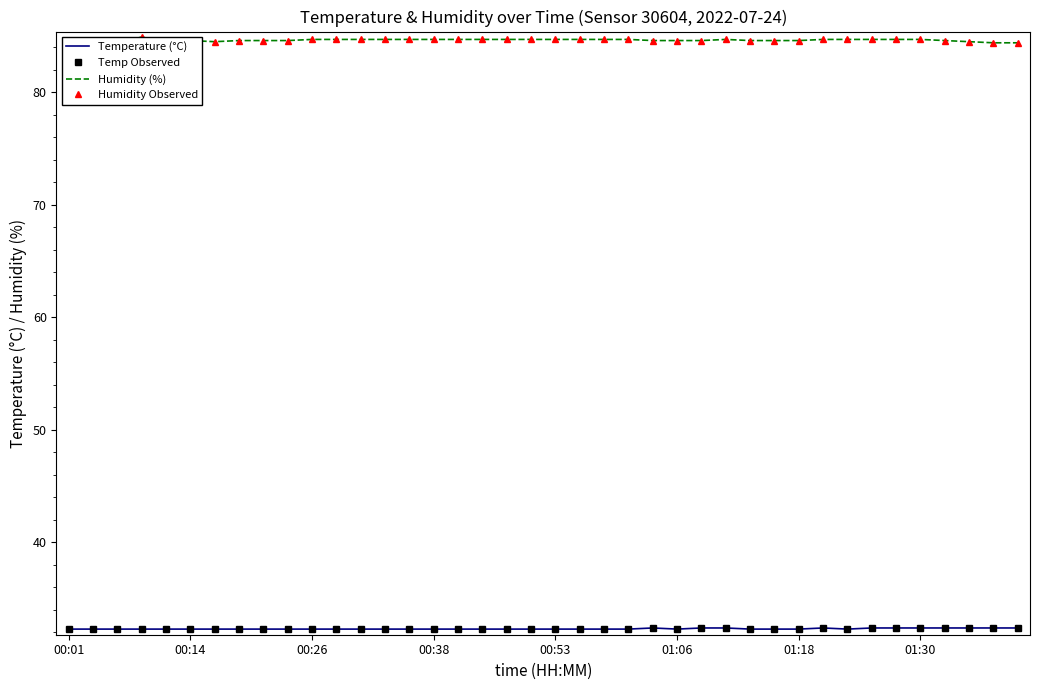

Which series has the largest total across all categories?

Humidity (%)